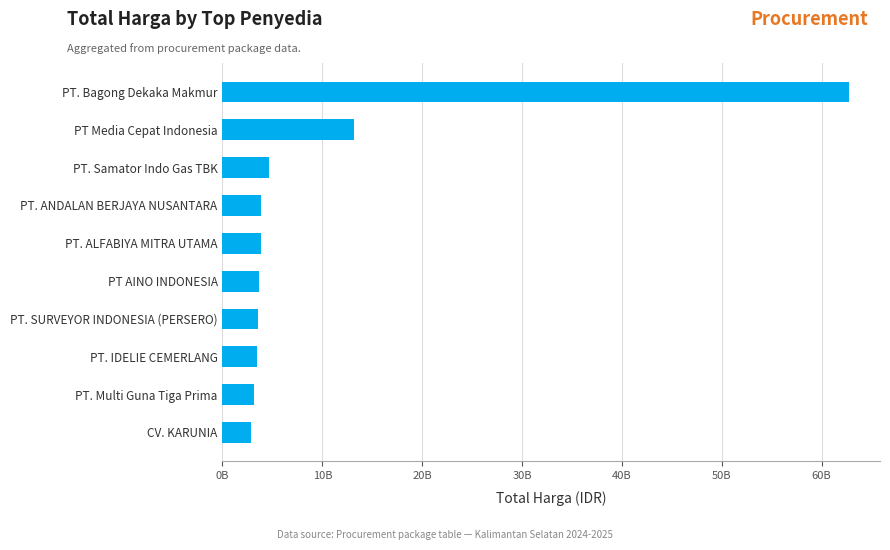

Are the bars horizontal?

Yes